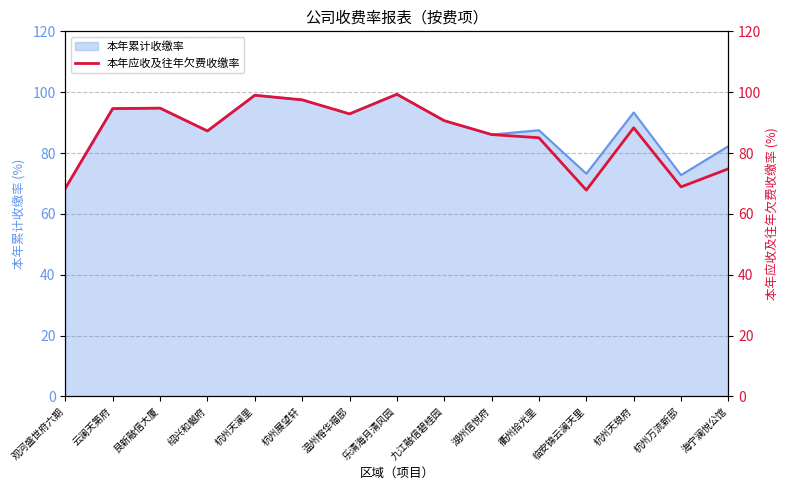

How many data points does each series have?

15